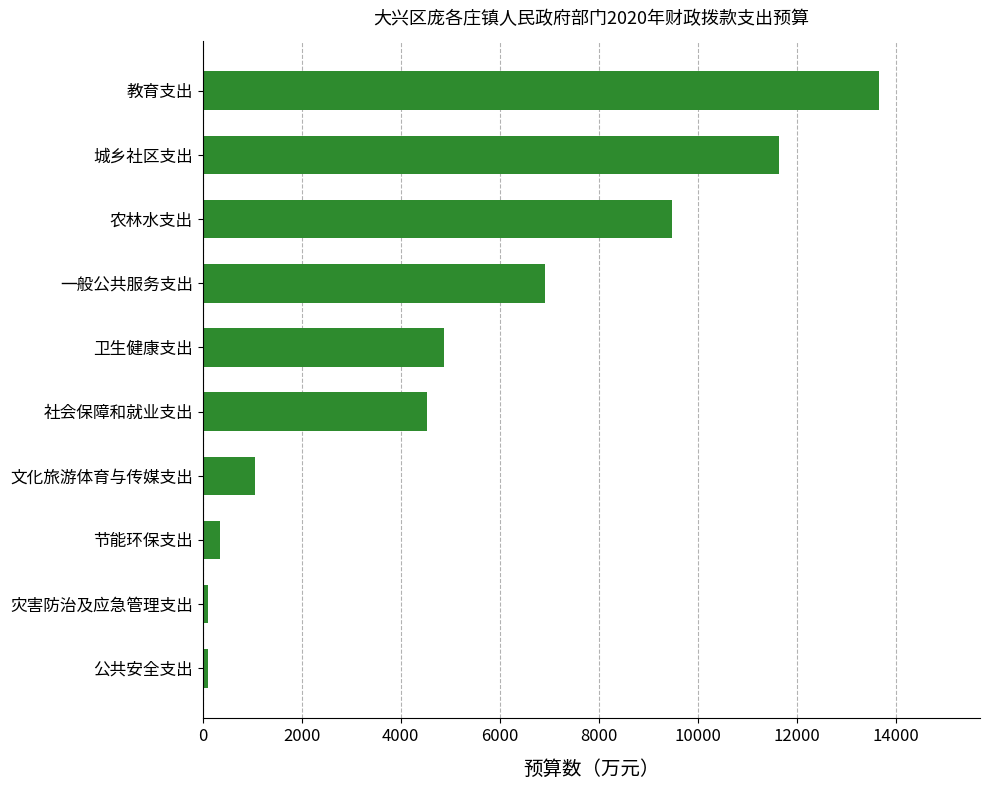

What is the sum of all values?

52703.3